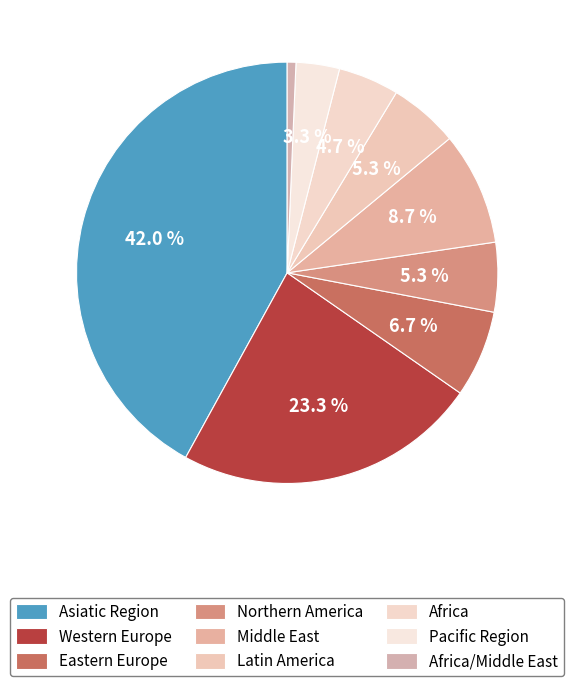

Combined, what portion of the pie is Pacific Region and Asiatic Region?

45.3%